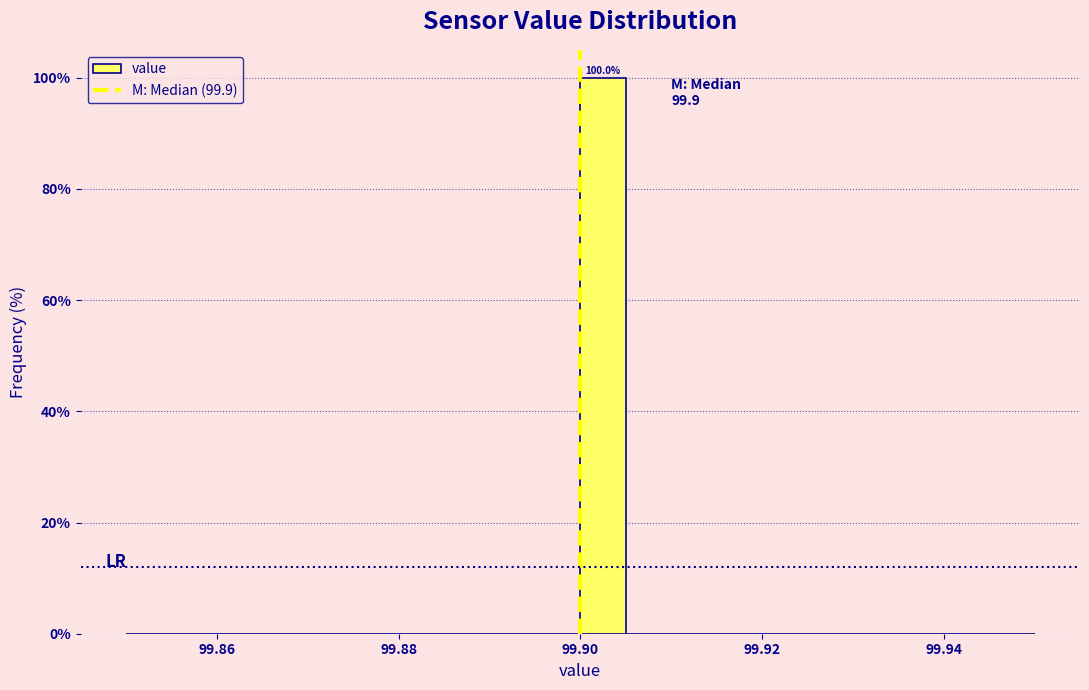

Around what value on the x-axis is the tallest bar? Give the approximate position of its centre, as read against the axis.

99.902